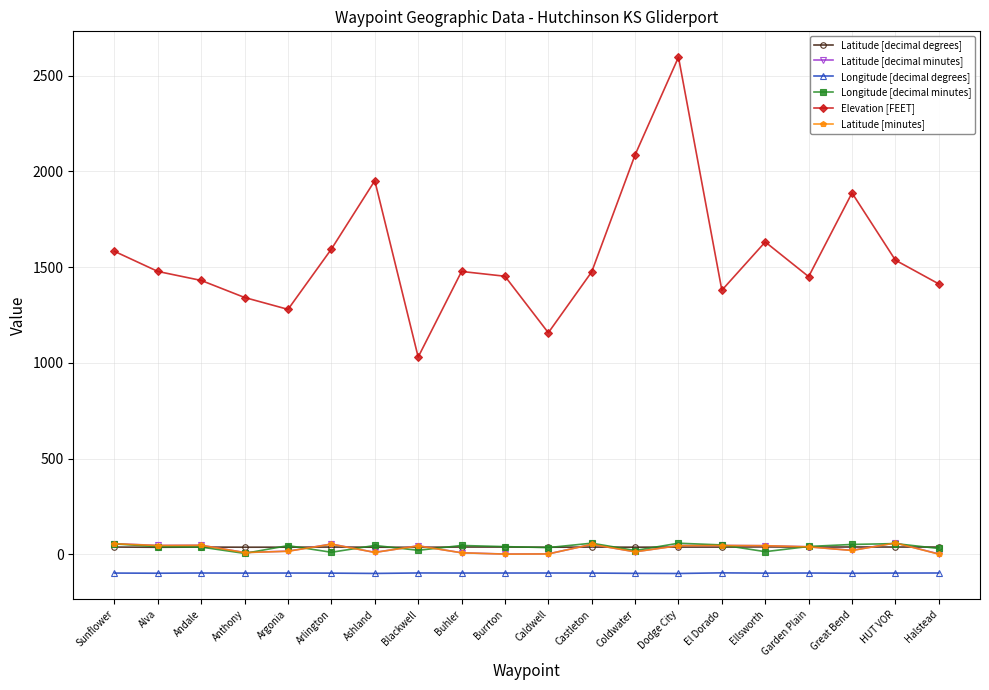

What is the average value of the Latitude [minutes] series?

30.6